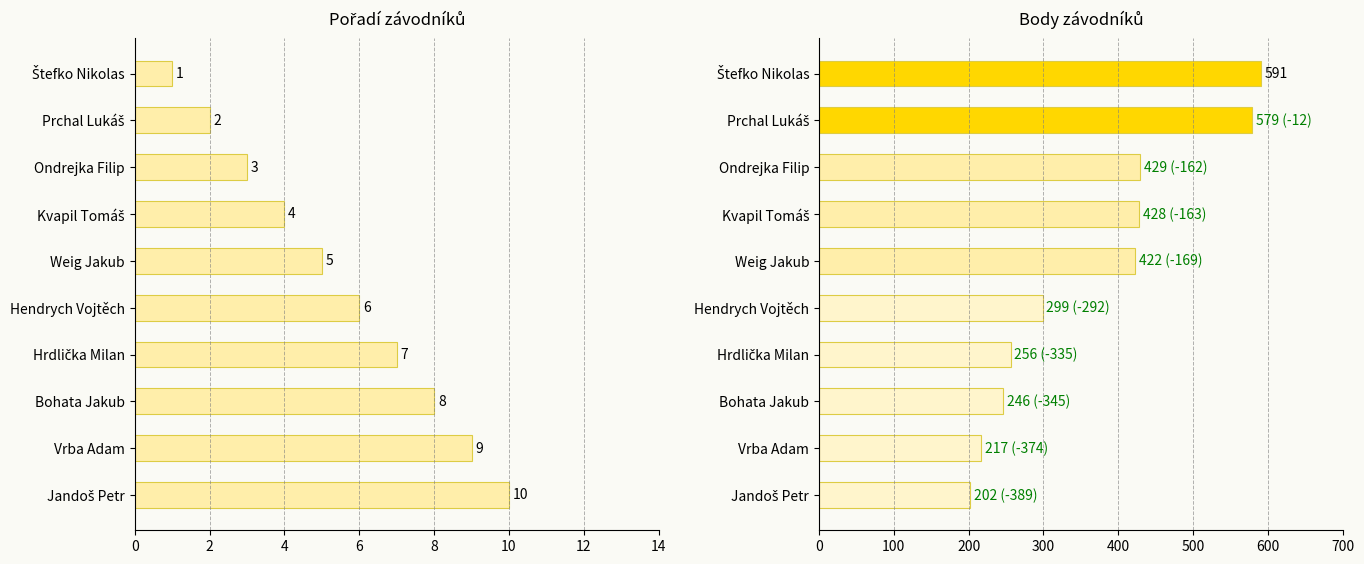

Are the bars grouped side by side (vs. stacked)?

Yes